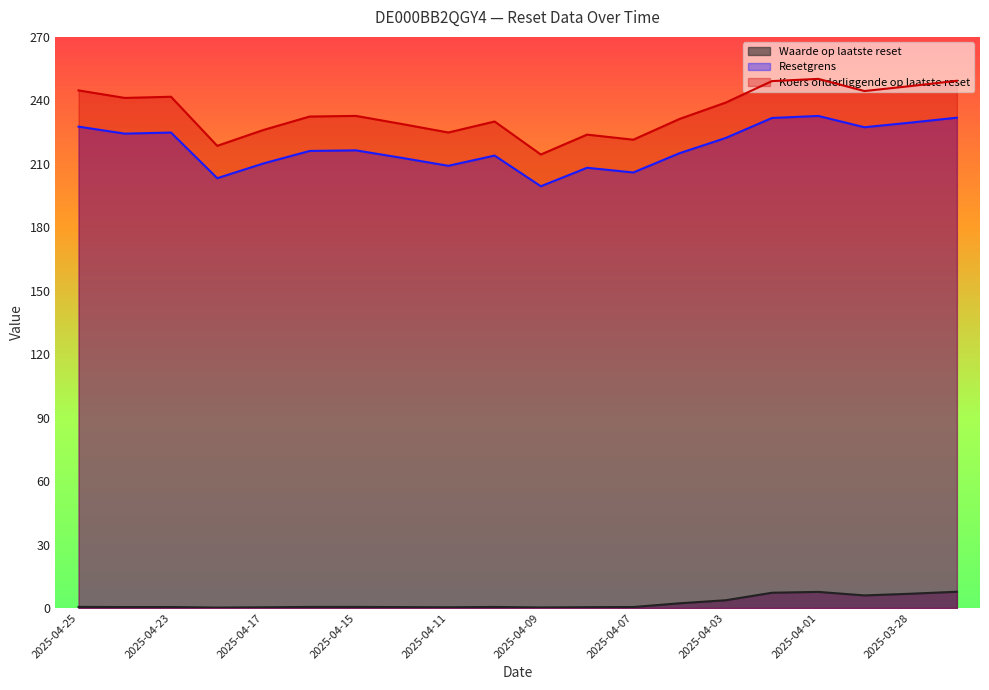

True or false: Resetgrens has more than 1 points higher than both neighbors.

True